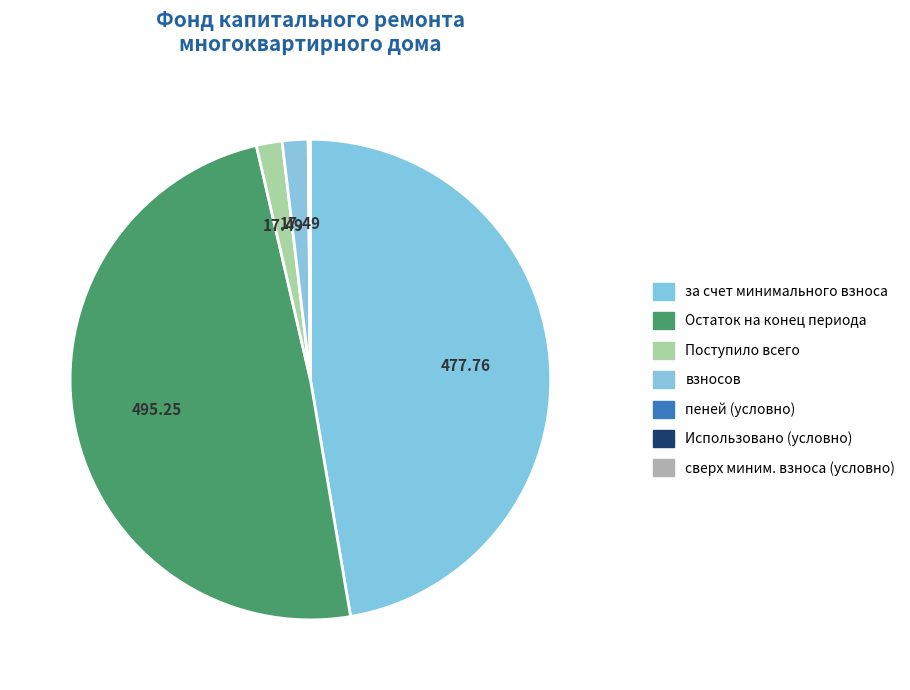

Which category has the biggest portion of the pie?

Остаток на конец периода